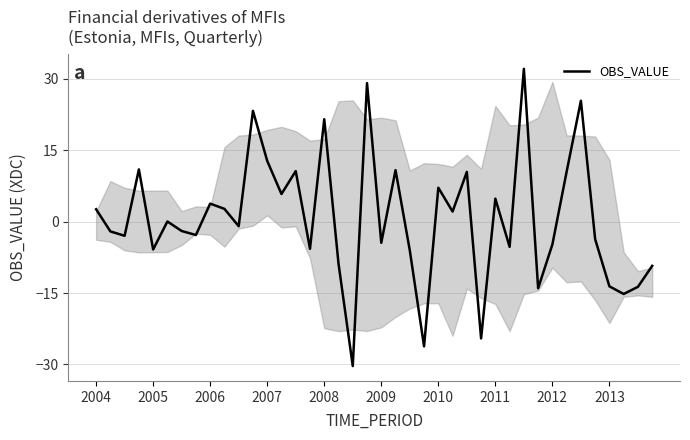

What is the maximum value shown in the chart?

32.1